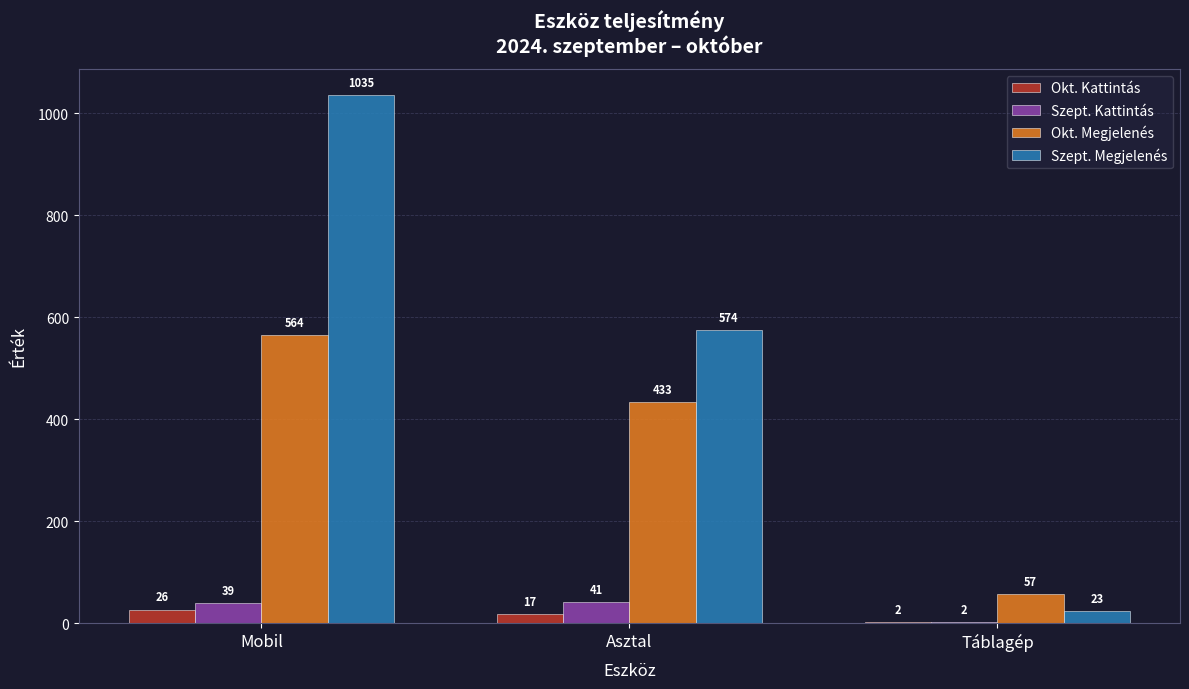

How many distinct data groups are displayed?

4